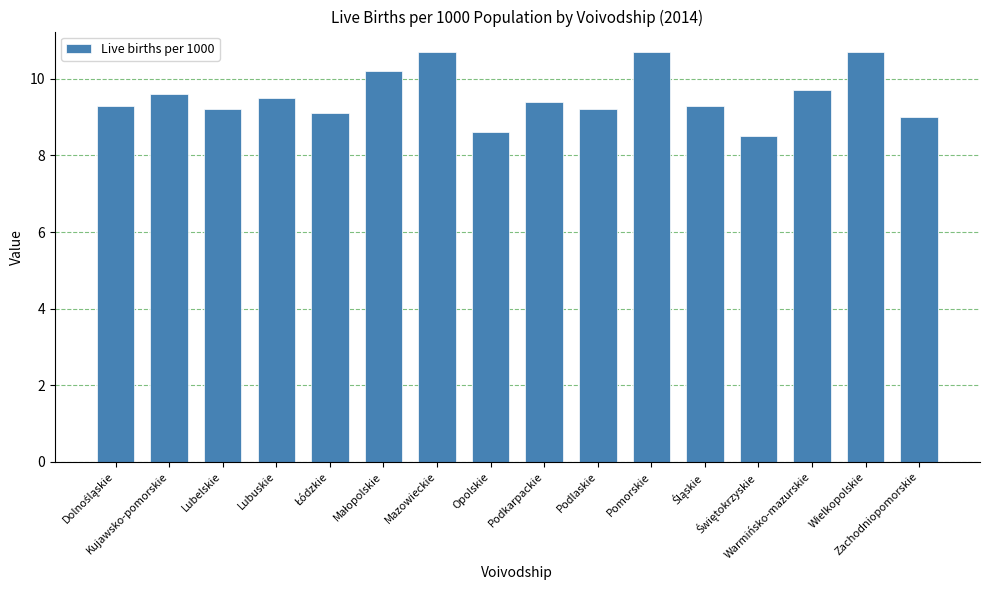

Reading left to right, extract all data points from this chart.

9.3	9.6	9.2	9.5	9.1	10.2	10.7	8.6	9.4	9.2	10.7	9.3	8.5	9.7	10.7	9.0